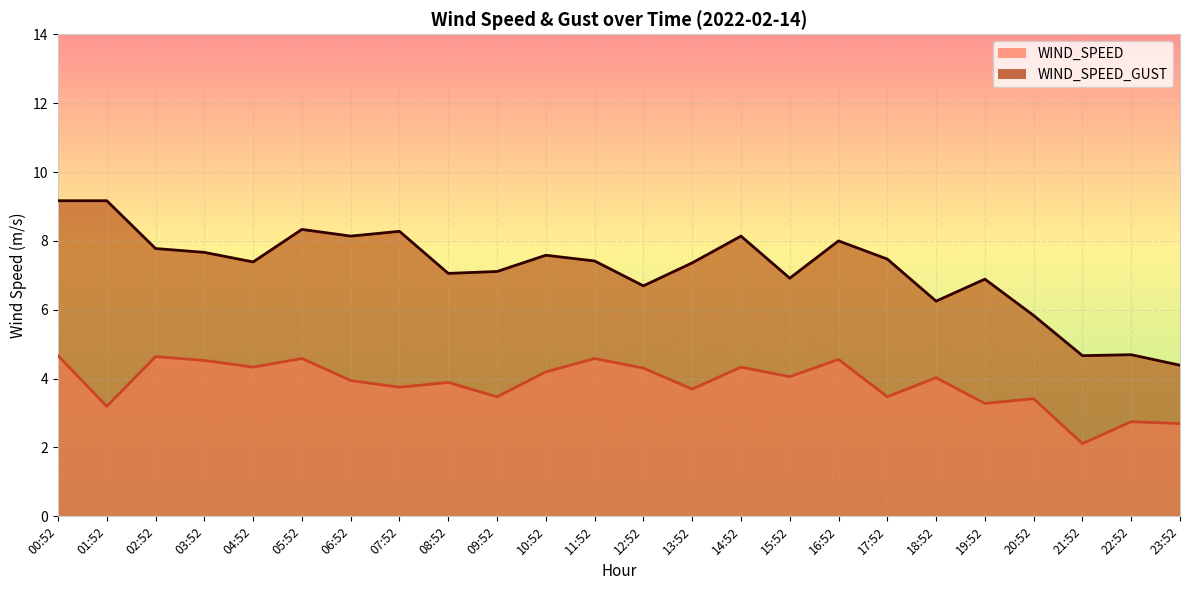

Reading left to right, extract all data points from this chart.

WIND_SPEED: 4.7	3.2	4.6	4.5	4.3	4.6	3.9	3.8	3.9	3.5	4.2	4.6	4.3	3.7	4.3	4.1	4.6	3.5	4.0	3.3	3.4	2.1	2.8	2.7
WIND_SPEED_GUST: 9.2	9.2	7.8	7.7	7.4	8.3	8.1	8.3	7.1	7.1	7.6	7.4	6.7	7.4	8.1	6.9	8.0	7.5	6.2	6.9	5.8	4.7	4.7	4.4